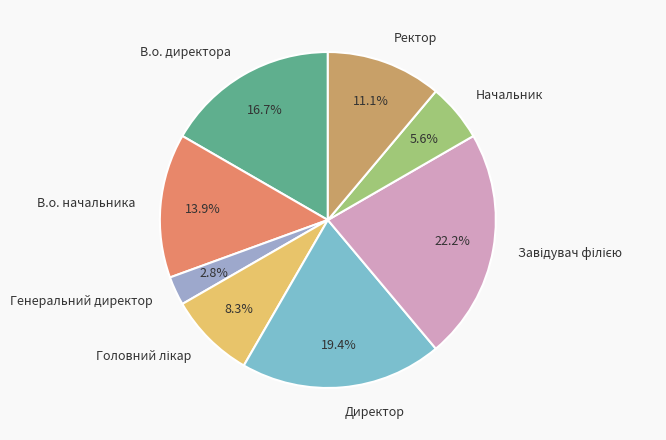

The В.о. начальника slice represents 14% of the pie. True or false?

True